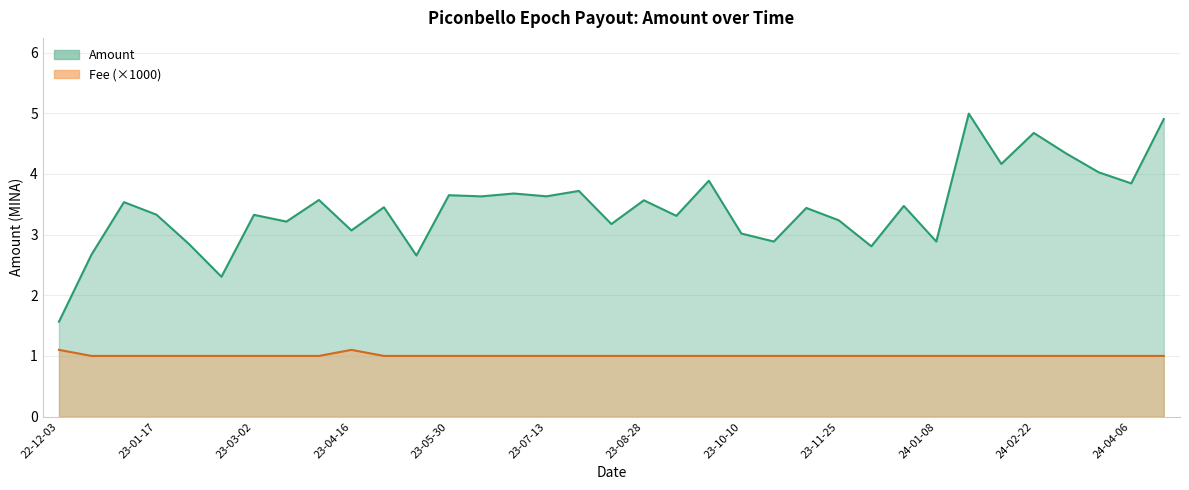

What is the maximum value shown in the chart?

5.0